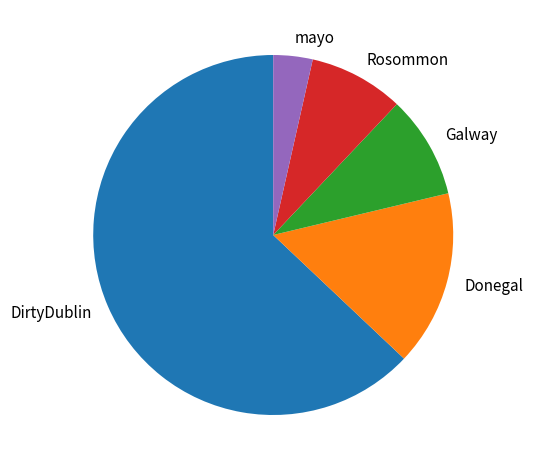

Which category has the smallest portion of the pie?

mayo